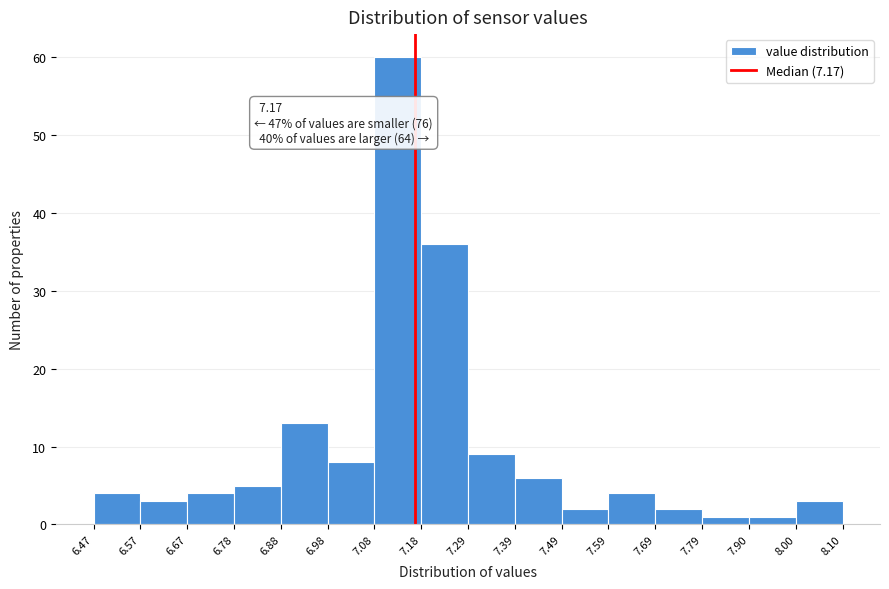

Which range on the x-axis has the tallest bar?

7.08 to 7.18